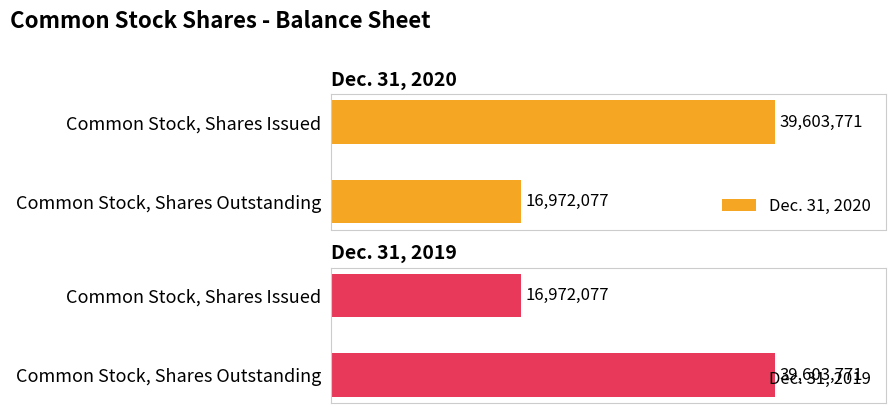

The value of Dec. 31, 2019 at Common Stock, Shares Outstanding is 65585546. True or false?

False